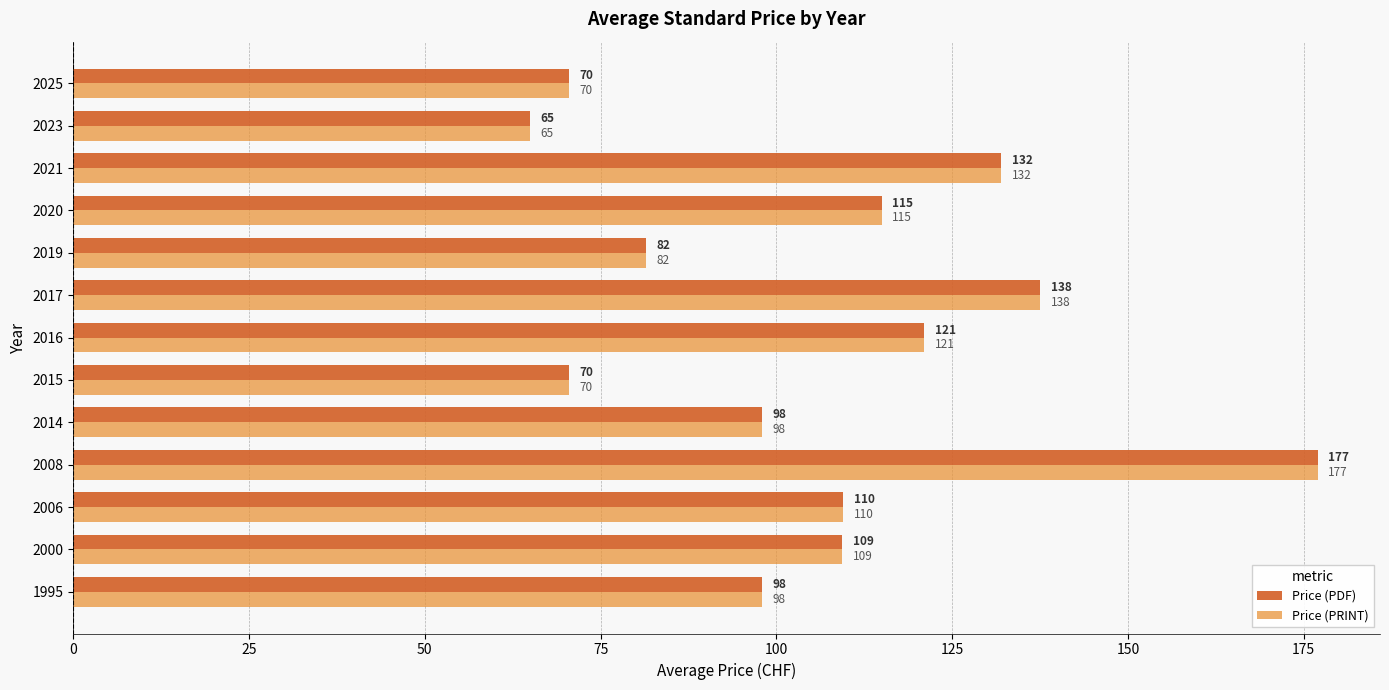

At how many categories does at least one series exceed 89?

9